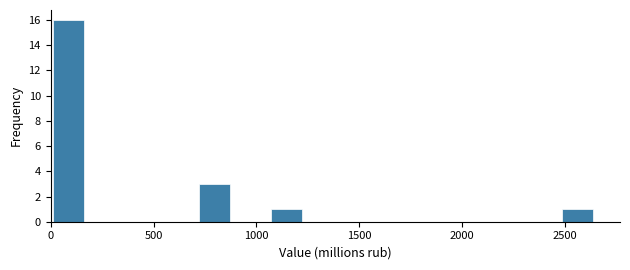

Read against the x-axis, roughly where is the centre of the tallest bar?

100